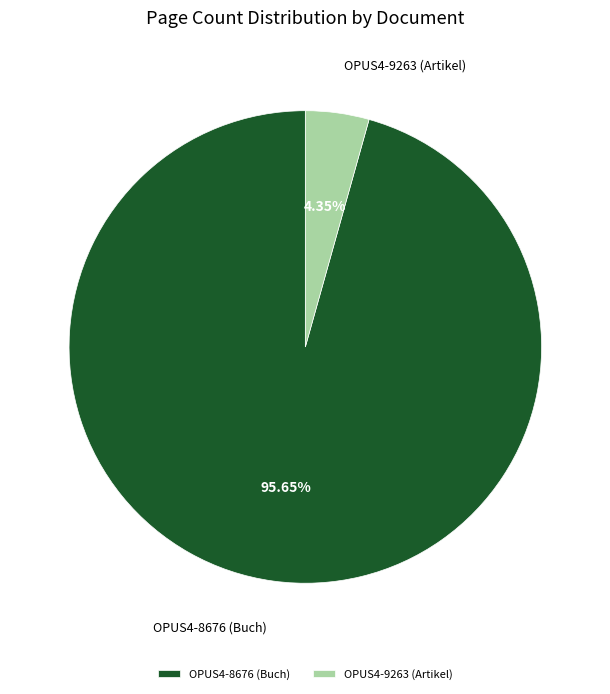

What percentage is NOT represented by OPUS4-9263 (Artikel)?

95.7%